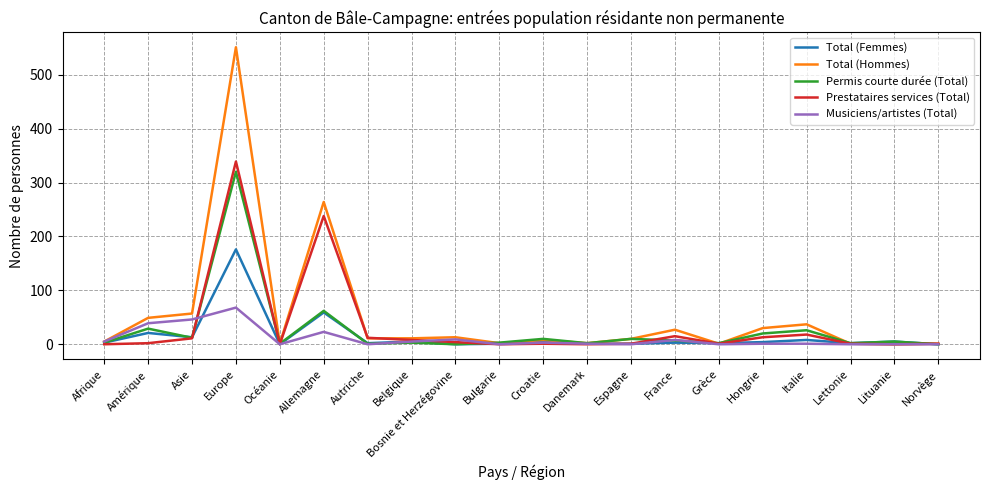

At which category does the chart reach its peak across all series?

Europe